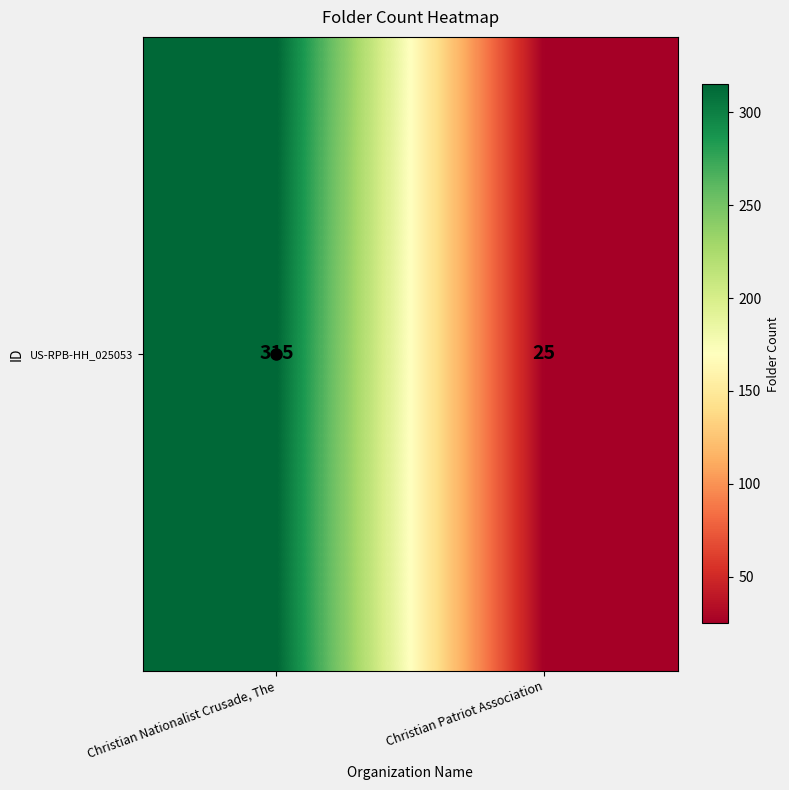

True or false: the data shows 11 at Christian Patriot Association.

False